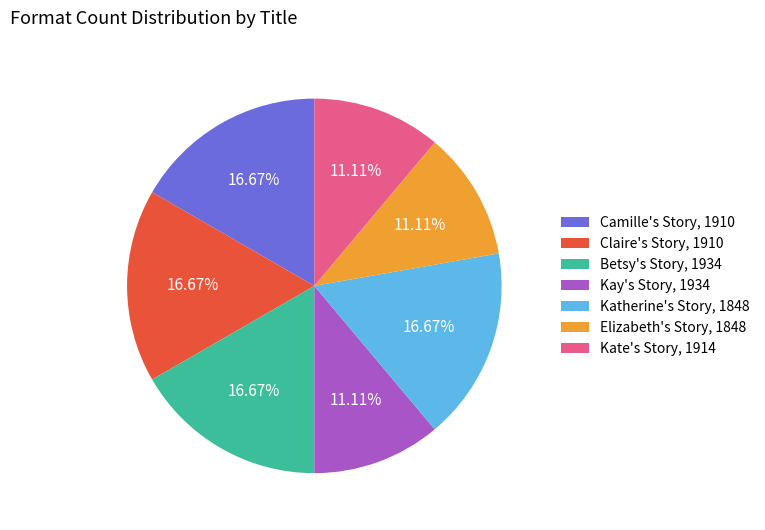

The Katherine's Story, 1848 slice represents 26% of the pie. True or false?

False